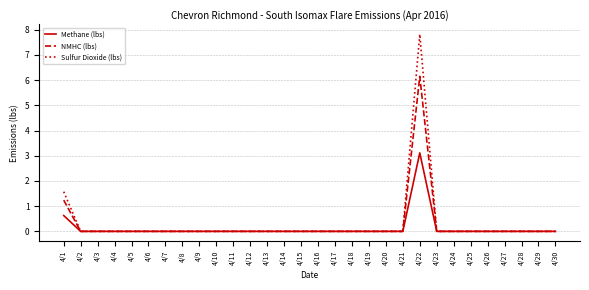

What is the average value of the NMHC (lbs) series?

0.2